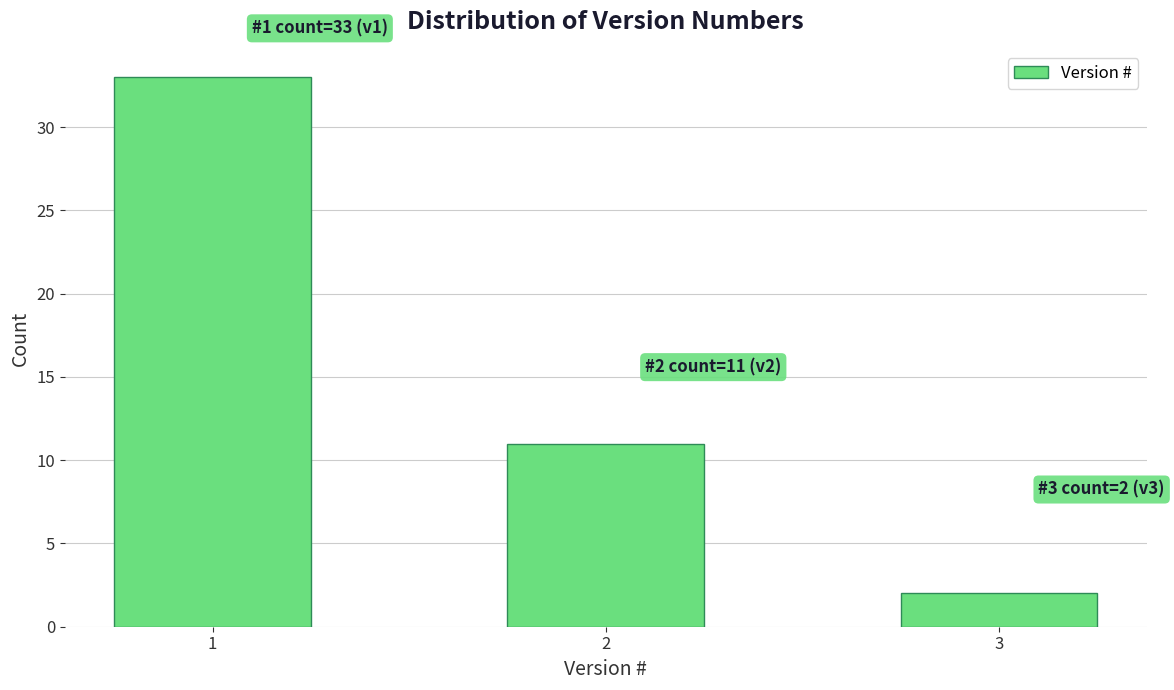

Reading left to right, extract all data points from this chart.

33	11	2